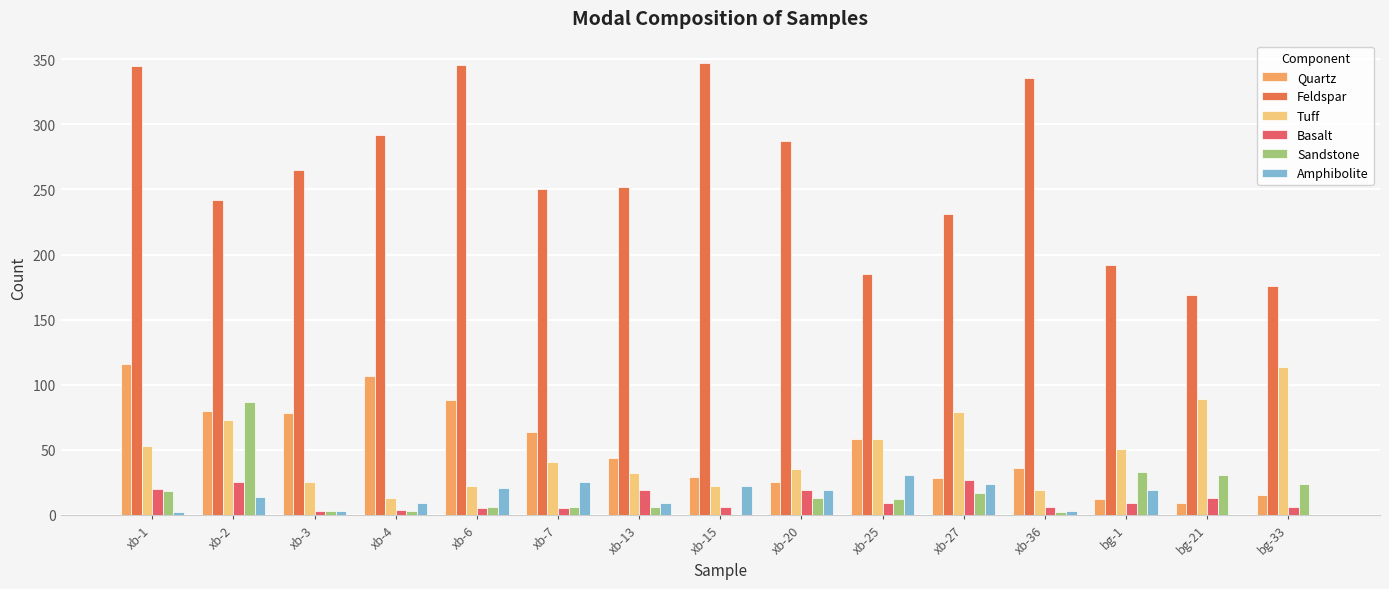

Reading left to right, list all the values displayed in this chart.

Quartz: 116	80	78	107	88	64	44	29	25	58	28	36	12	9	15
Feldspar: 345	242	265	292	346	250	252	347	287	185	231	336	192	169	176
Tuff: 53	73	25	13	22	41	32	22	35	58	79	19	51	89	114
Basalt: 20	25	3	4	5	5	19	6	19	9	27	6	9	13	6
Sandstone: 18	87	3	3	6	6	6	0	13	12	17	2	33	31	24
Amphibolite: 2	14	3	9	21	25	9	22	19	31	24	3	19	0	0